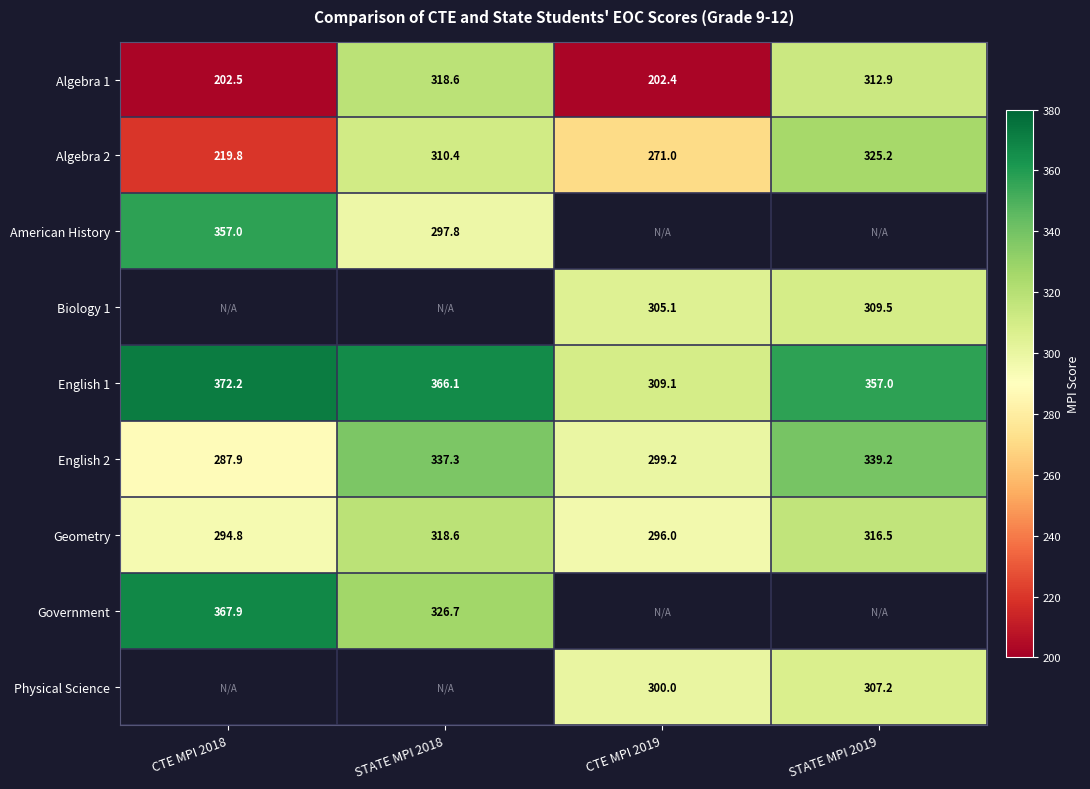

What is the difference between the maximum and second lowest values in the Geometry series?

22.6